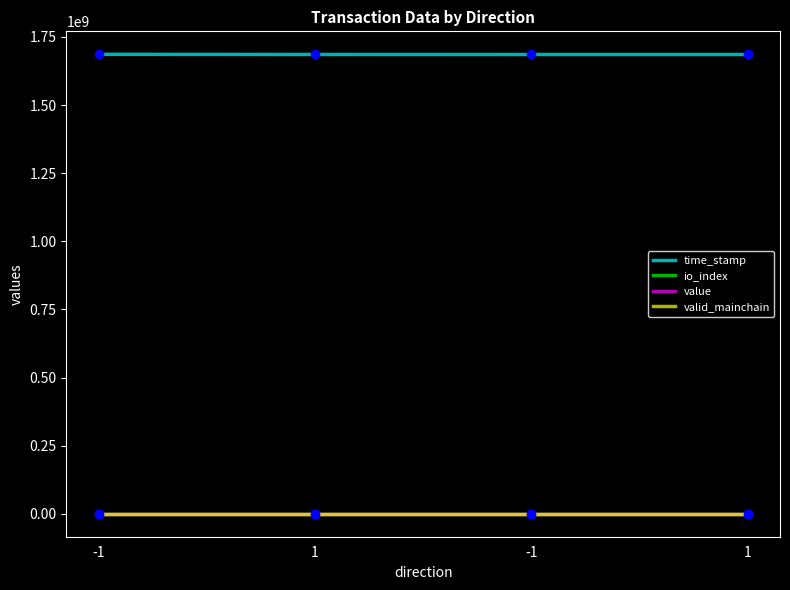

True or false: value has more than 0 points higher than both neighbors.

False